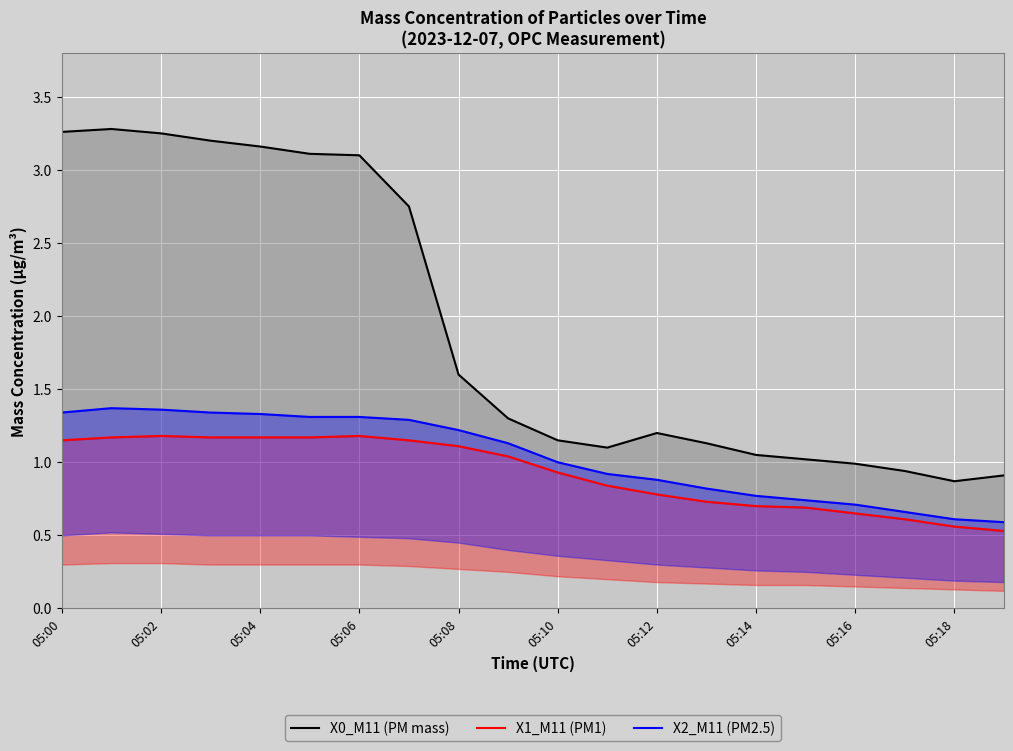

What is the maximum value for X0_M11 (PM mass)?

3.3